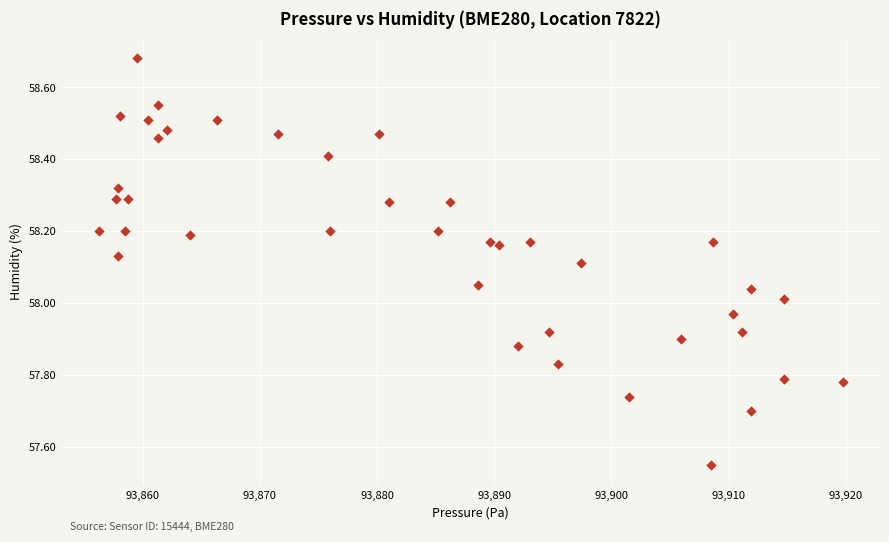

What is the range of Y values (max minus min)?

1.1